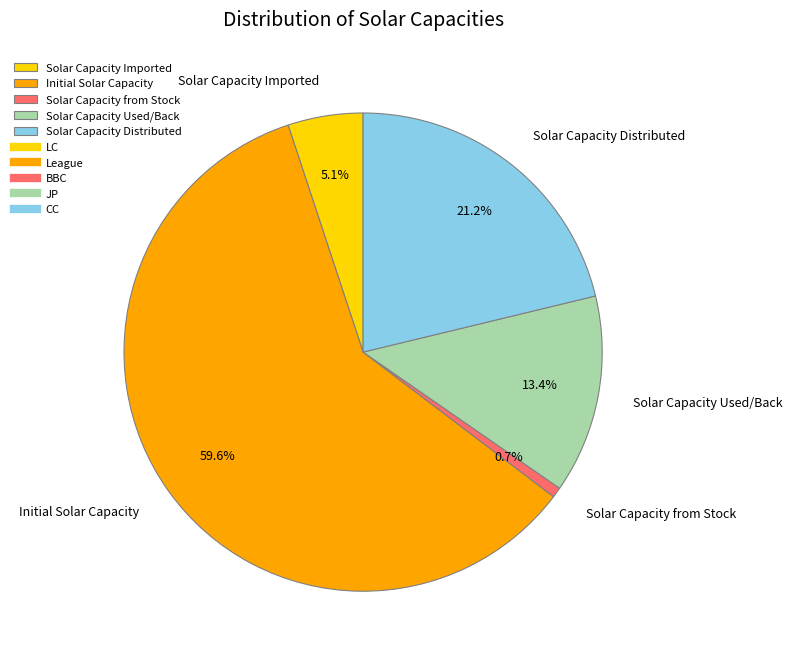

How much of the chart is everything except Solar Capacity Used/Back?

86.6%